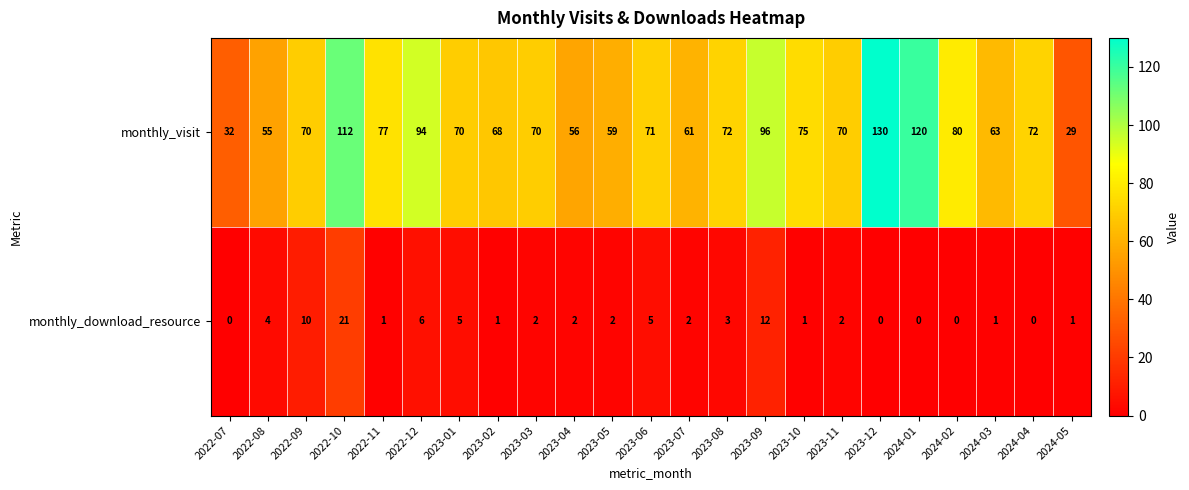

Count the number of categories in the chart.

23